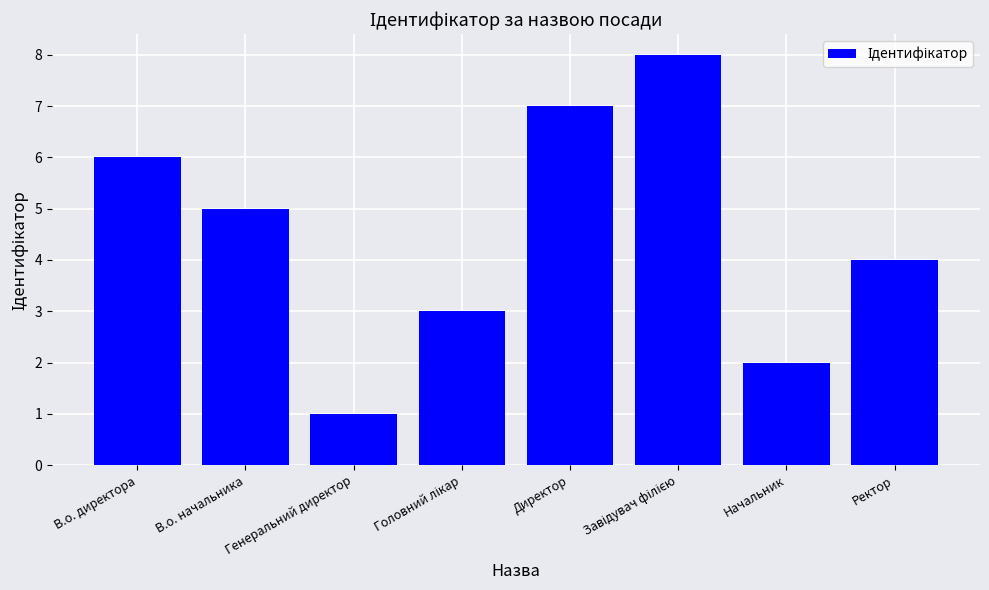

What is the value of the 8th bar from the left?

4